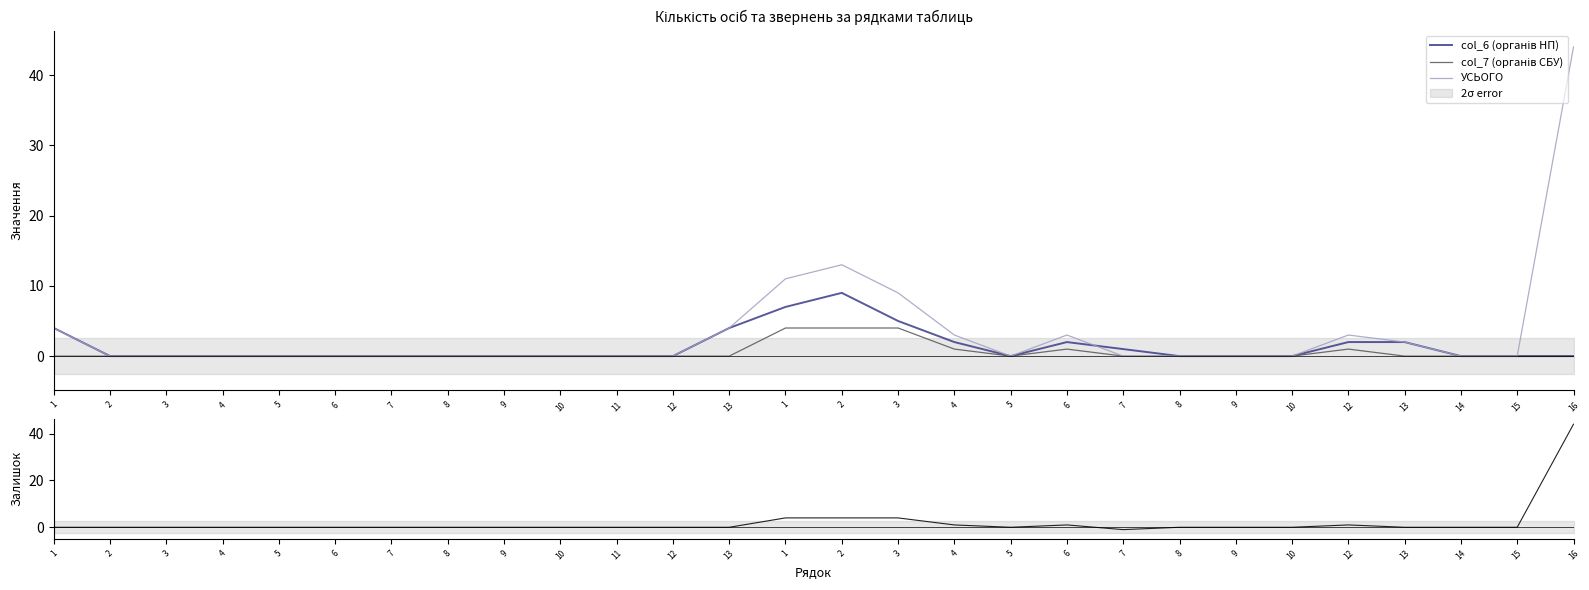

True or false: col_7 (органів СБУ) and col_6 (органів НП) cross at least once.

False